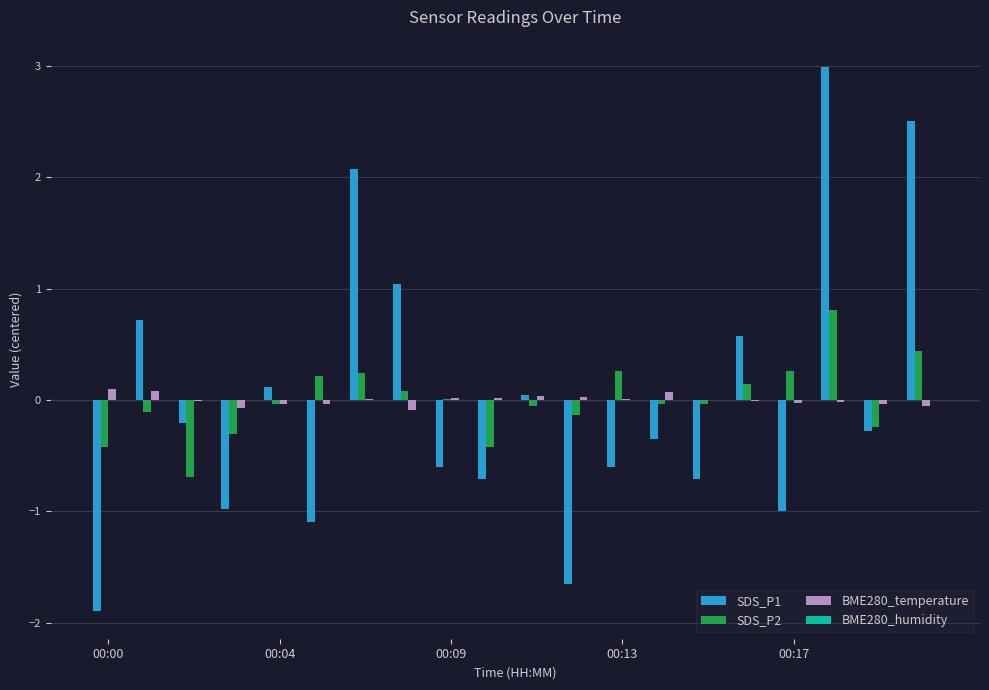

What is the greatest value displayed?

3.0